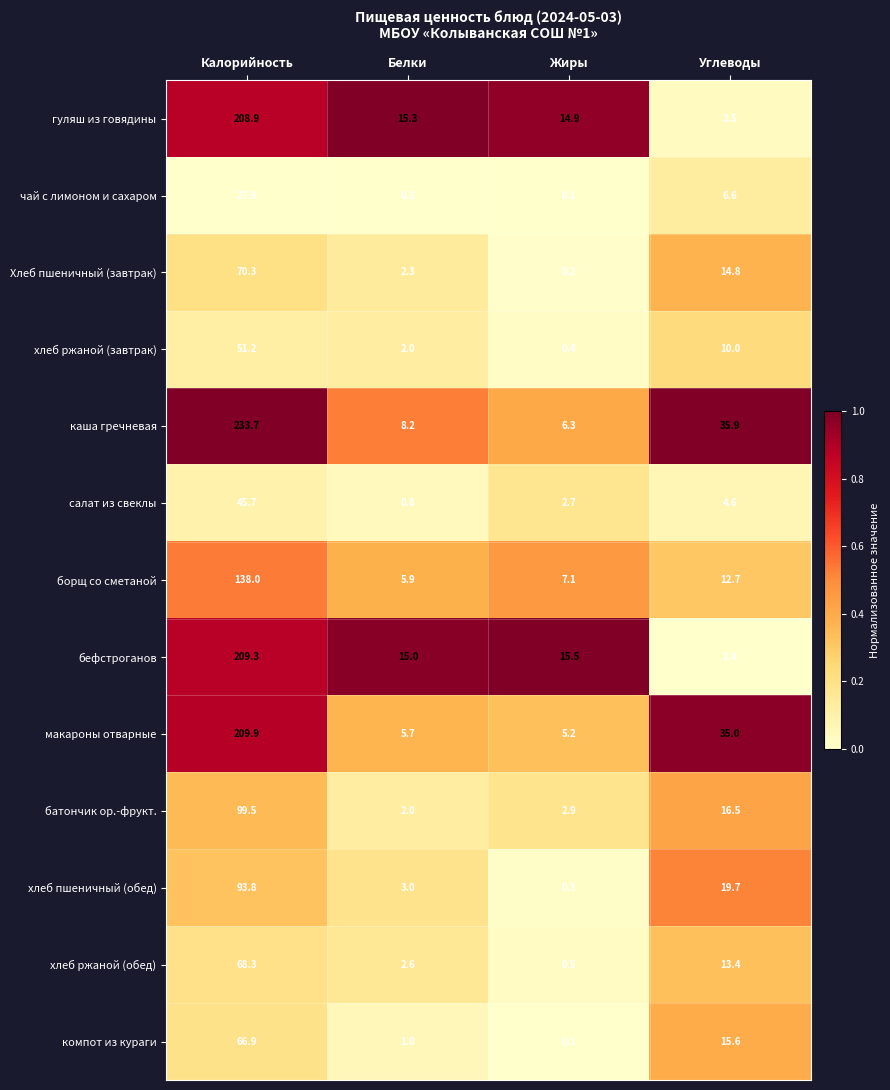

What is the difference between the highest and lowest values at Жиры?

15.4